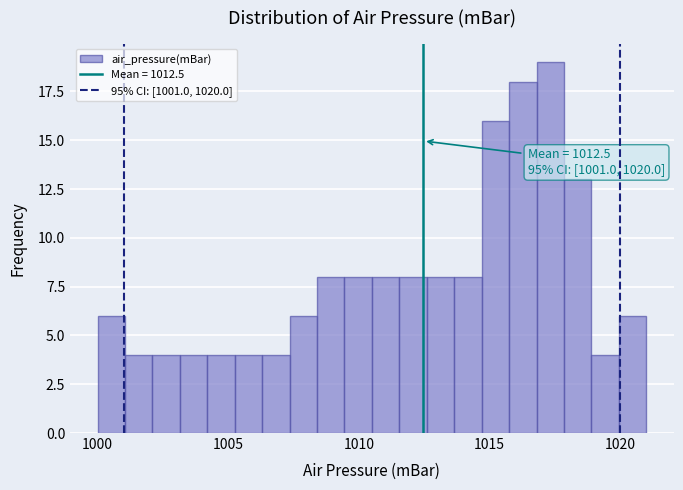

Read against the x-axis, roughly where is the centre of the tallest bar?

1017.5